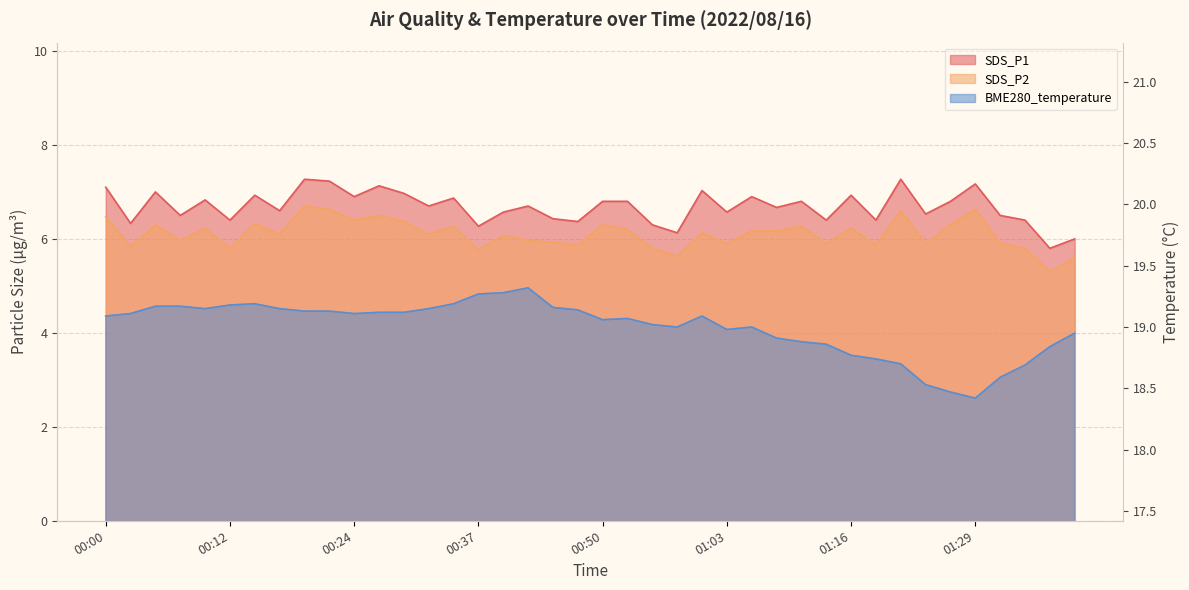

What is the value of the SDS_P2 point at the 35th from the left?

6.3